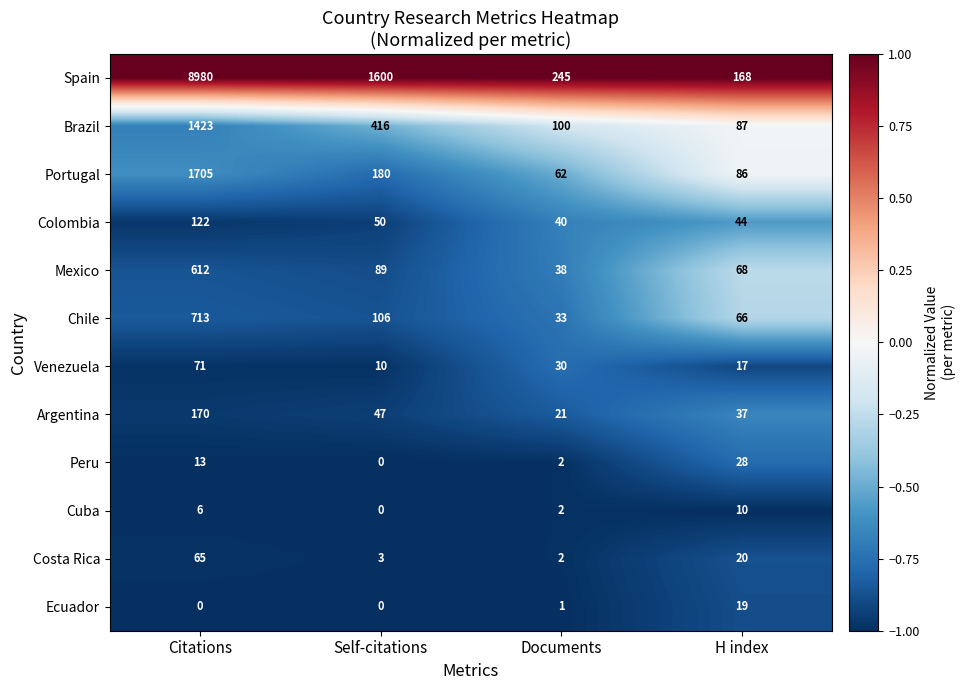

Which label corresponds to the largest value in the chart?

Citations